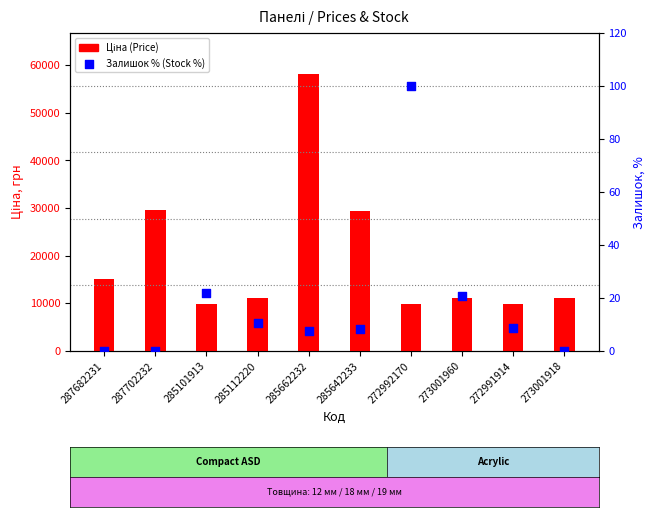

What are all the series names shown in the legend?

Ціна (Price), Залишок % (Stock %)